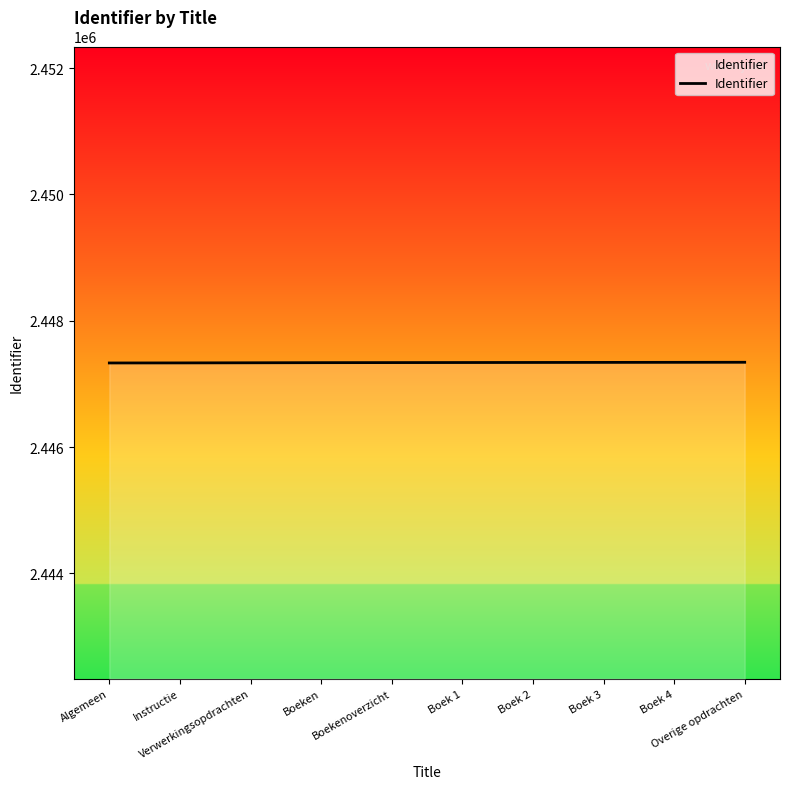

What is the change in value from Verwerkingsopdrachten to Boek 4?

+7